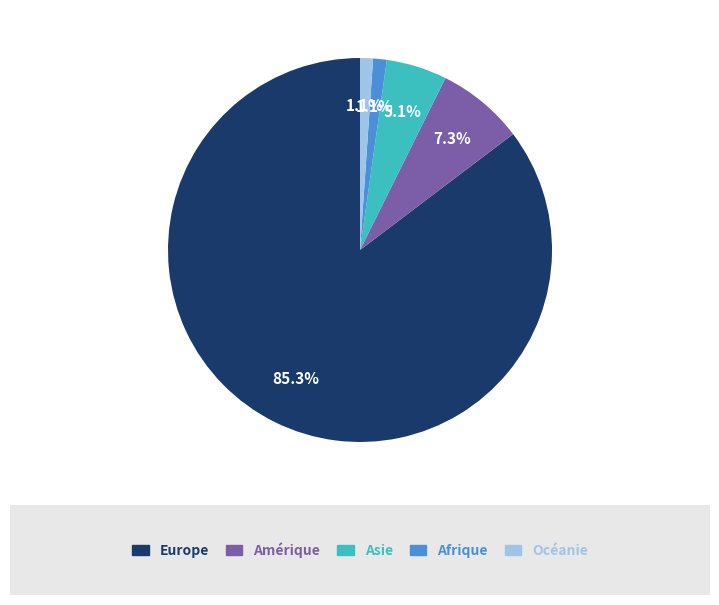

Is there a majority slice in this chart?

Yes